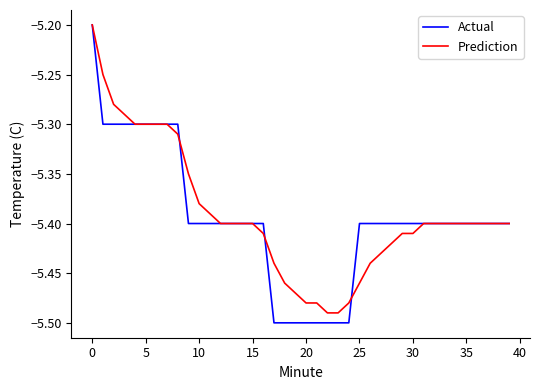

What are all the series names shown in the legend?

Actual, Prediction